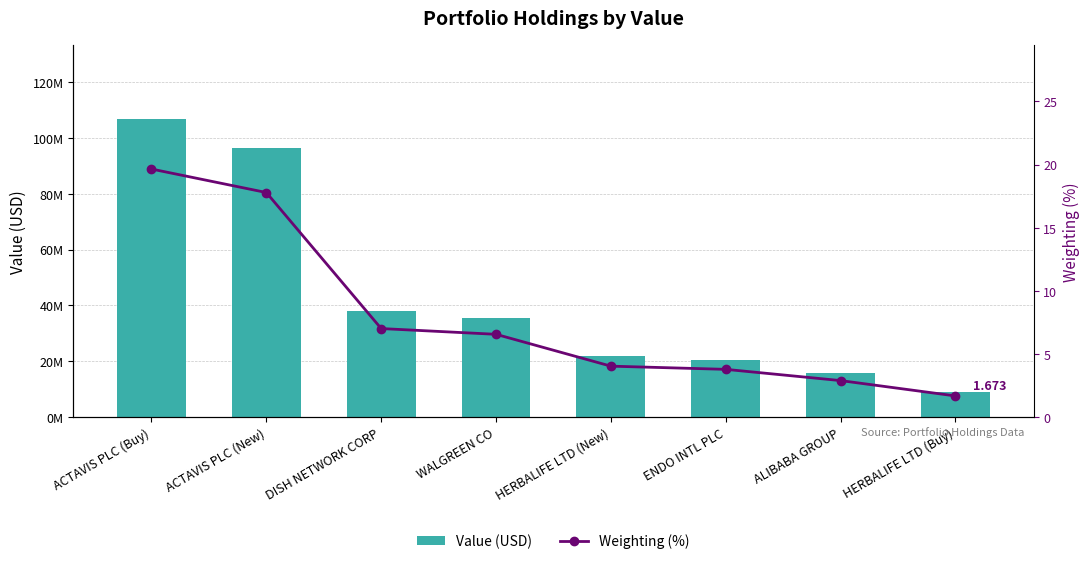

What is the difference between the maximum and minimum values in the Weighting (%) series?

18.0